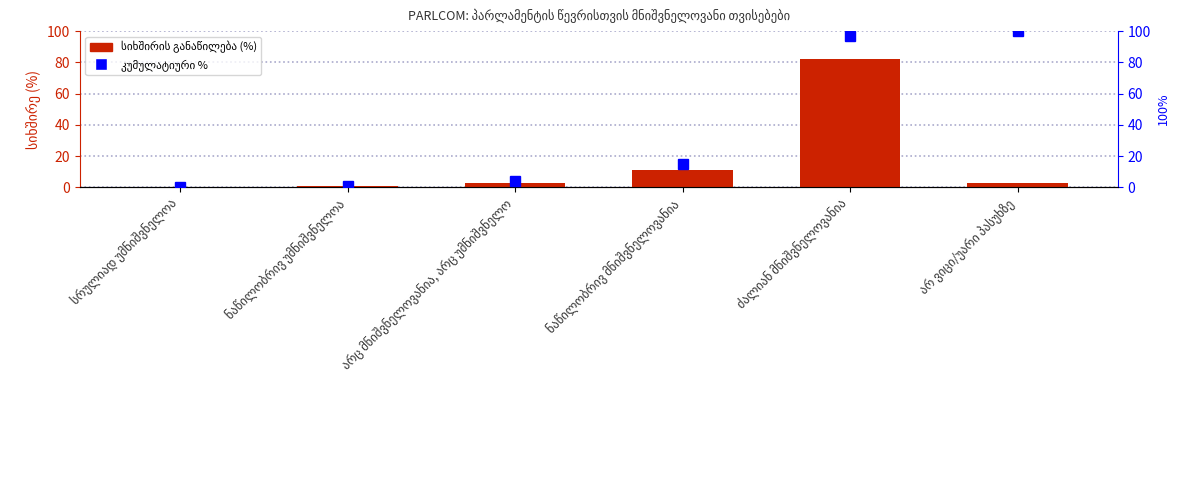

Which series has the largest total across all categories?

კუმულატიური %